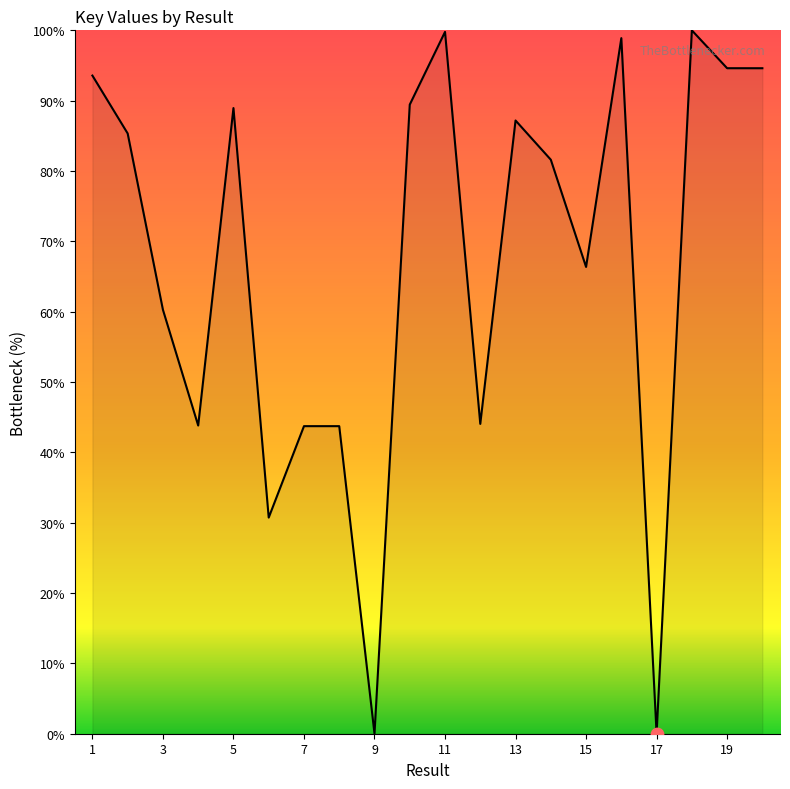

What is the maximum value shown in the chart?

100.0